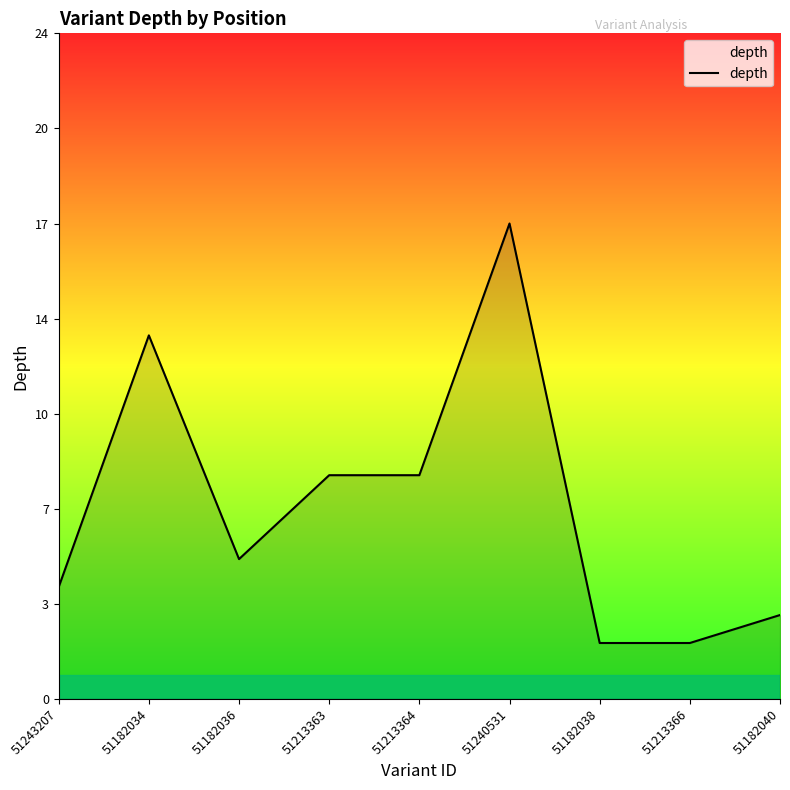

Is this an area chart (filled region under the line)?

Yes